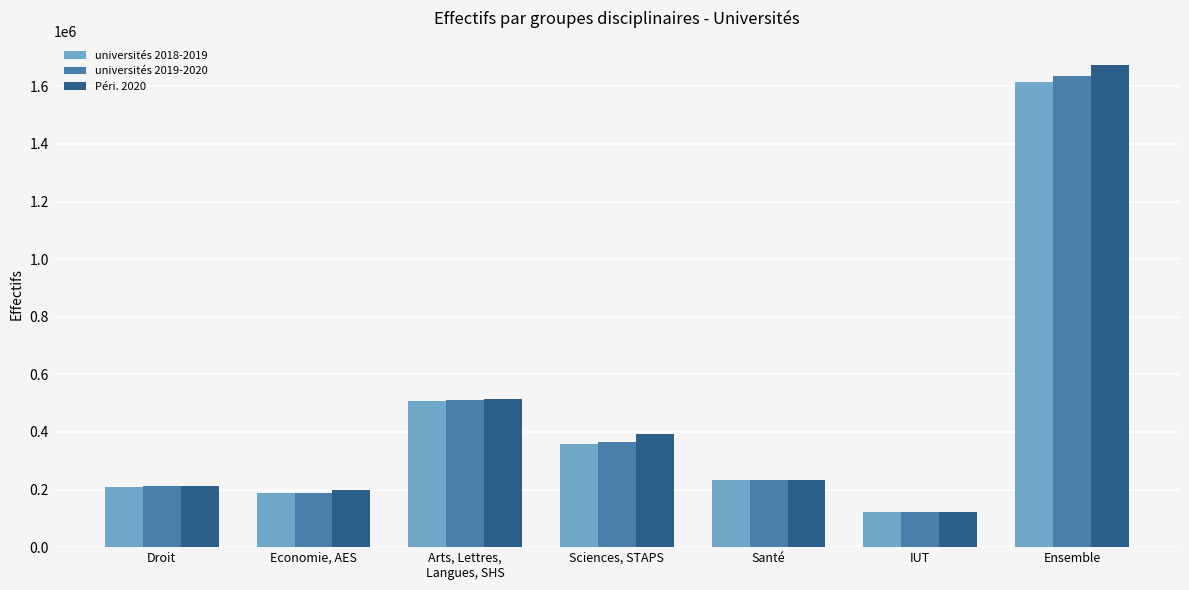

What is the minimum value shown in the chart?

120800